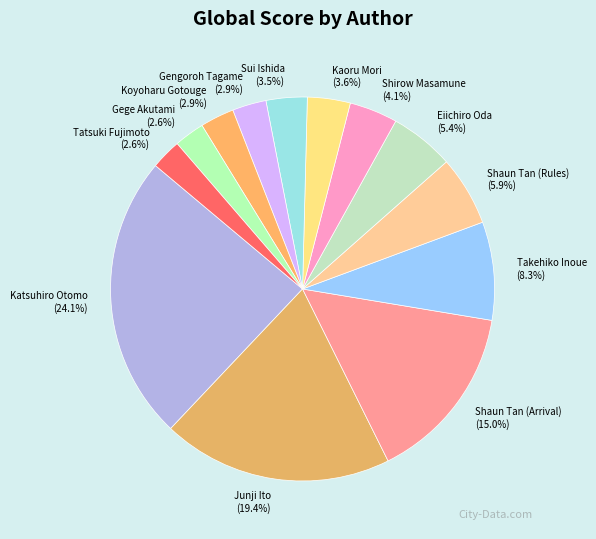

What percentage is the Junji Ito slice, to the nearest percent?

19%